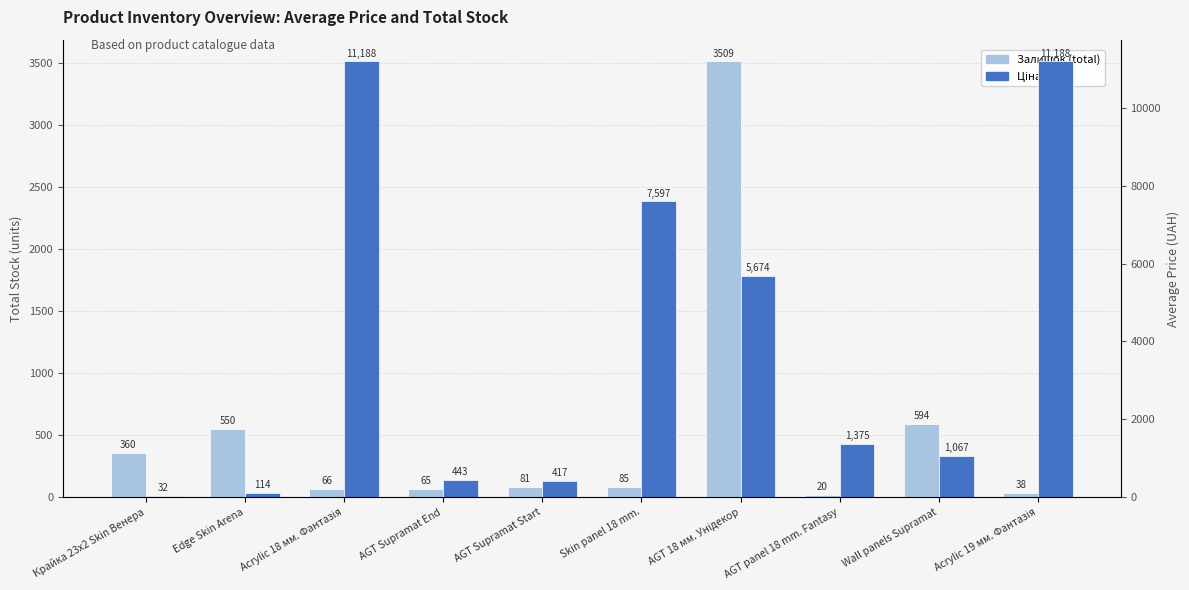

Is the value of Ціна (avg) at Wall panels Supramat greater than the value of Залишок (total) at AGT Supramat End?

Yes